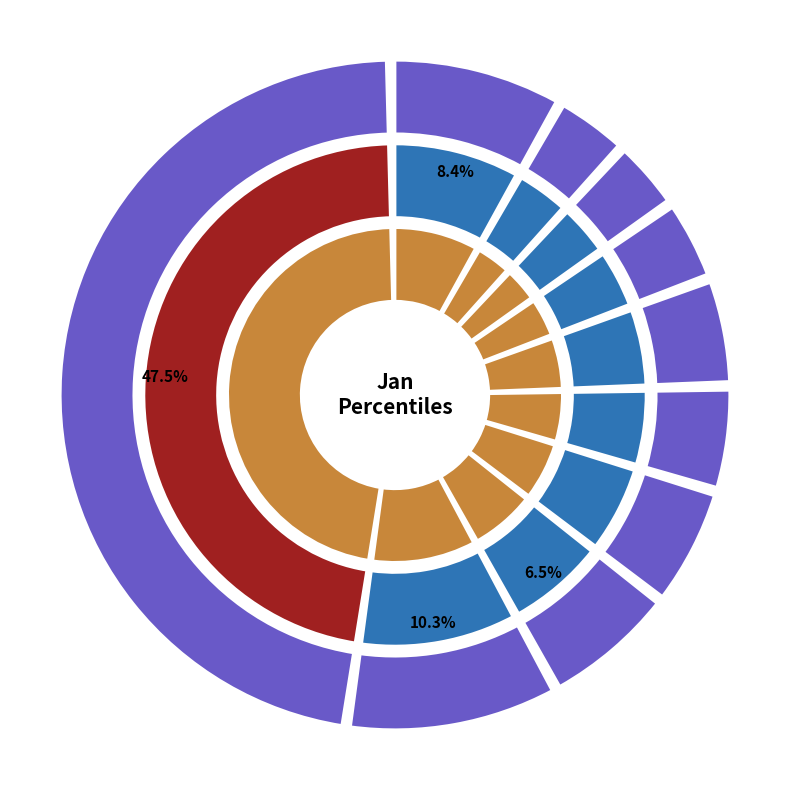

To the nearest percent, what is the difference between the largest and smallest slice percentages?

44%